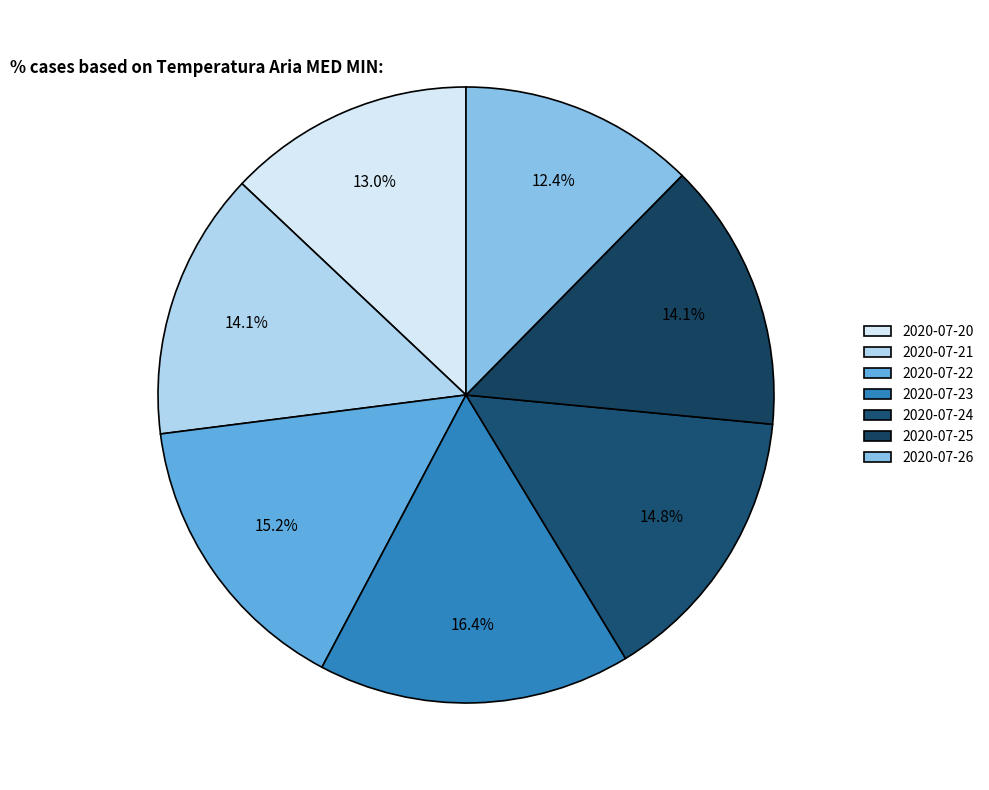

Does 2020-07-25 account for over 50% of the chart?

No